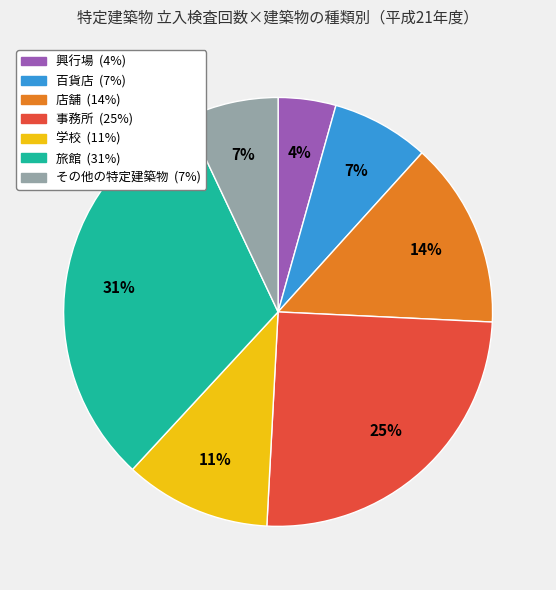

Does any single category account for the majority?

No